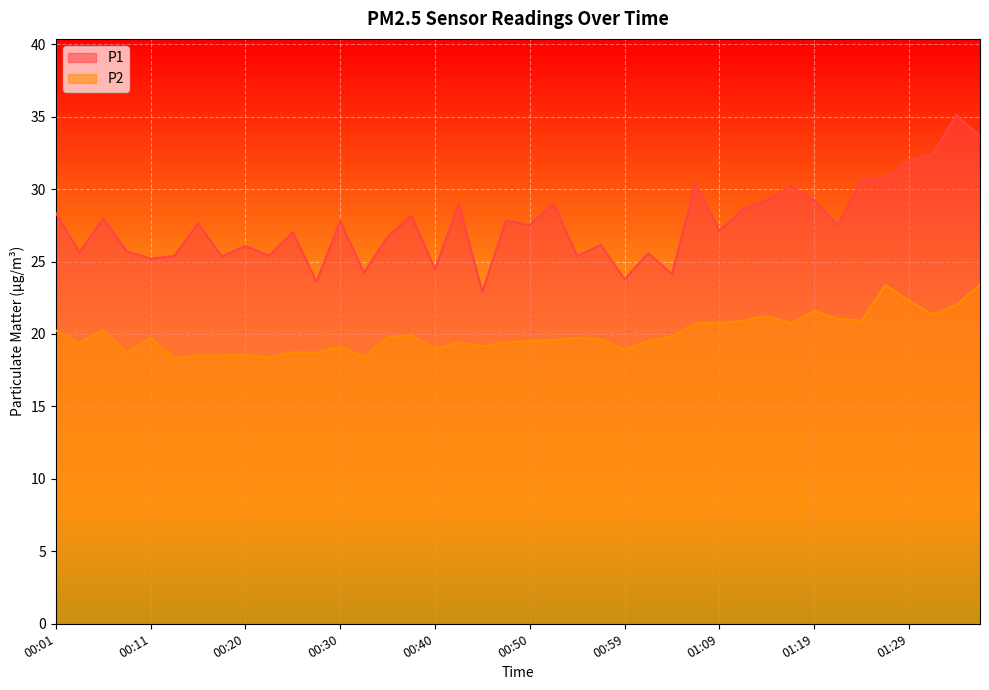

What is the label of the 17th point from the left?

00:40